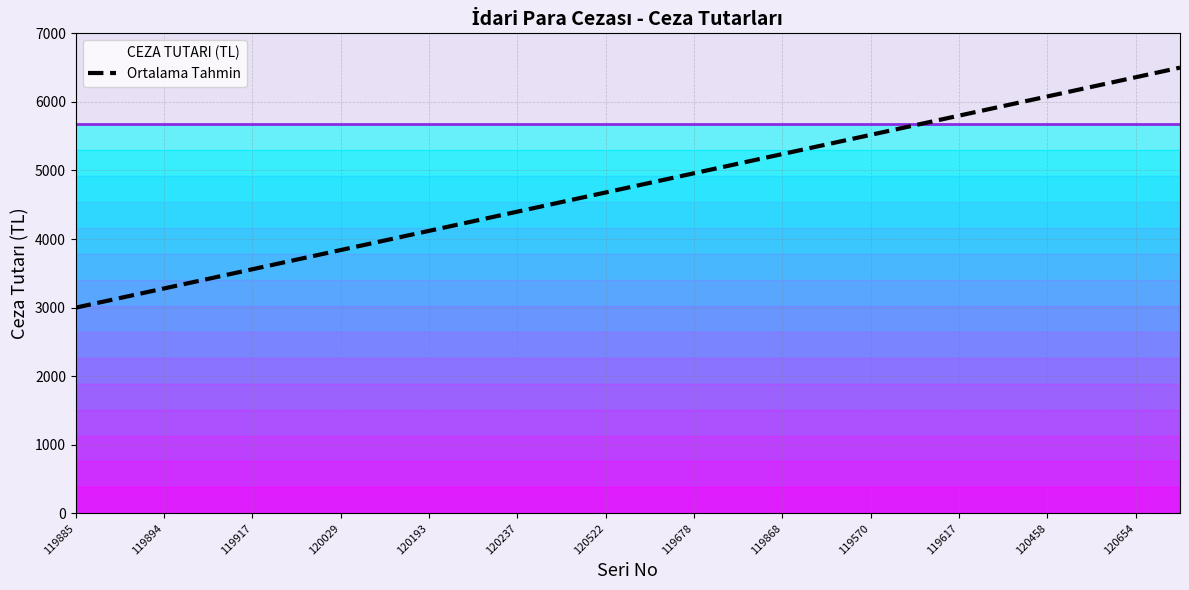

The value of Ortalama Tahmin at 120237 is 4400. True or false?

True